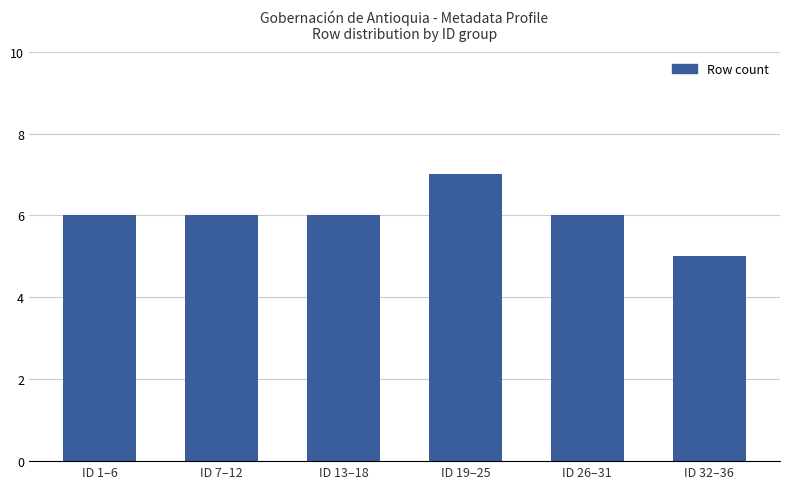

What is the label of the 1st bar from the left?

ID 1–6